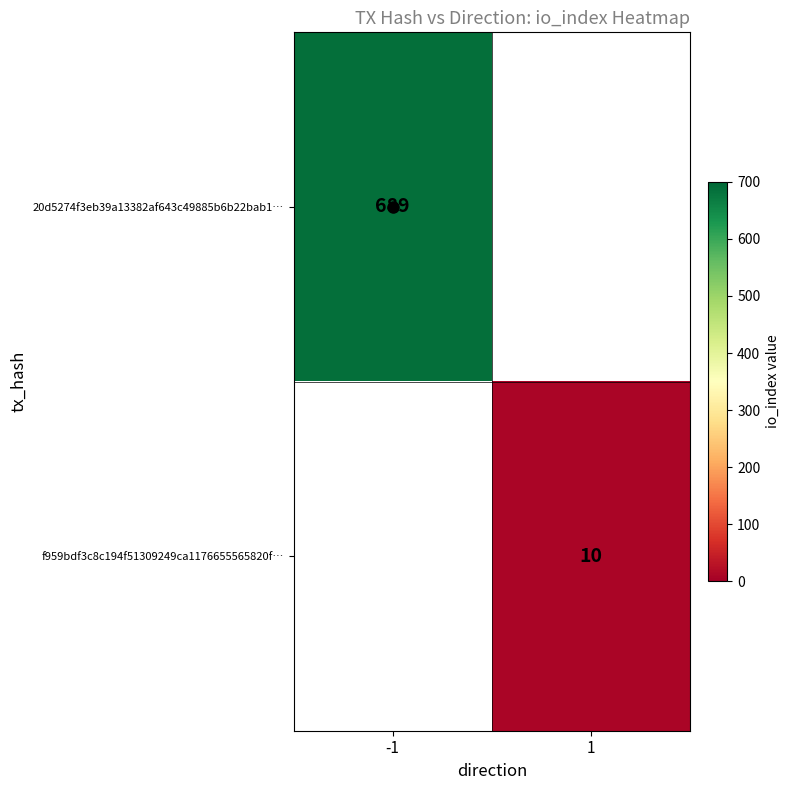

Is the value of 20d5274f3eb39a13382af643c49885b6b22bab1… at -1 greater than the value of f959bdf3c8c194f51309249ca1176655565820f… at 1?

Yes